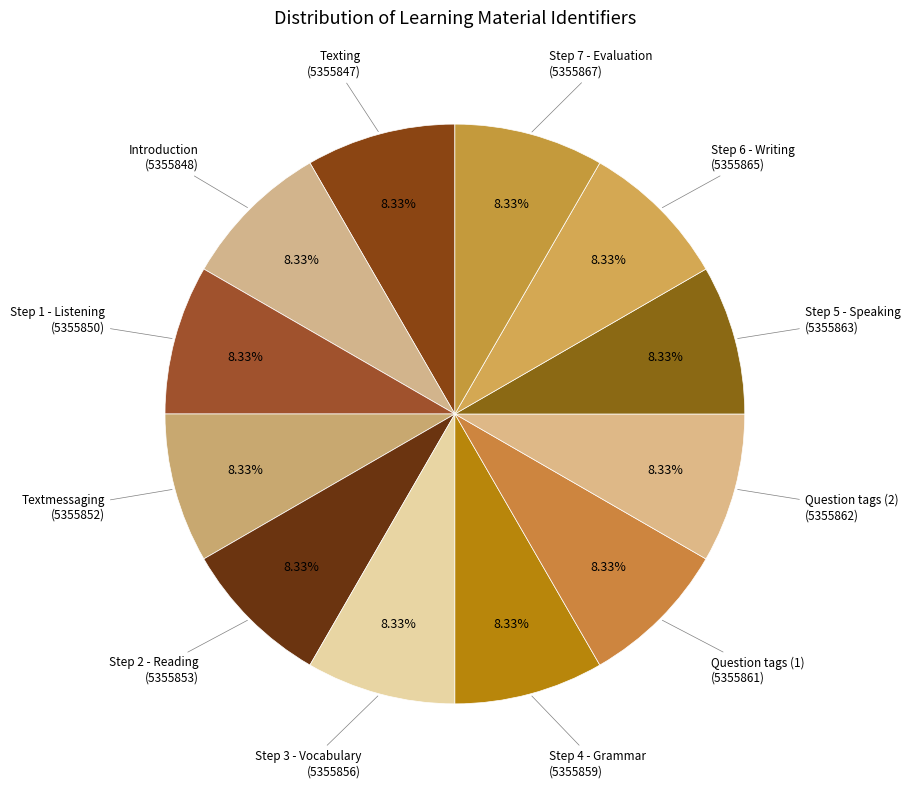

Which slice is the smallest?

Texting